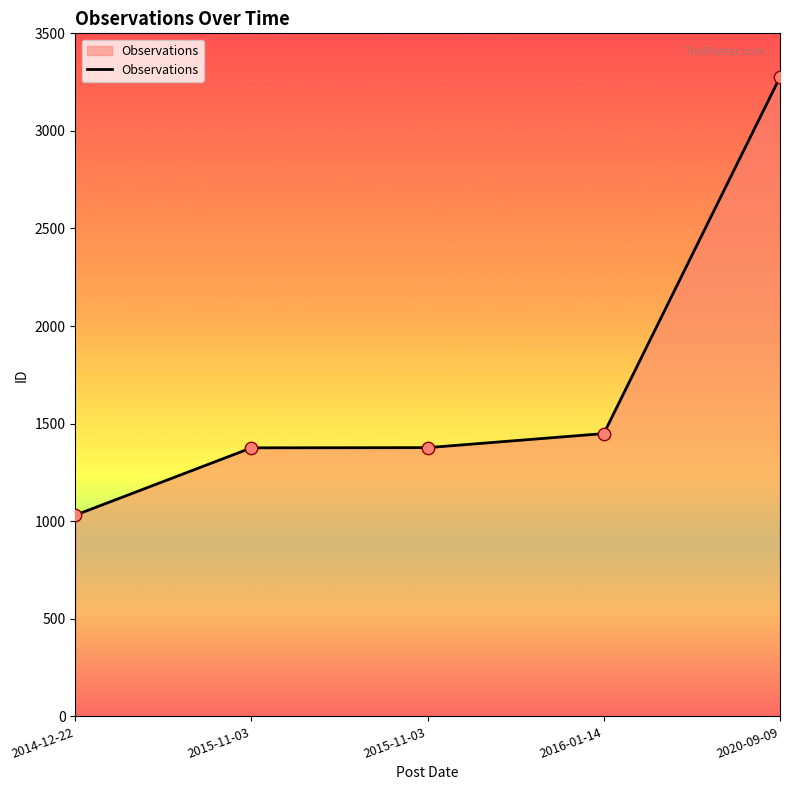

What is the change in value from 2014-12-22 to 2015-11-03?

+345